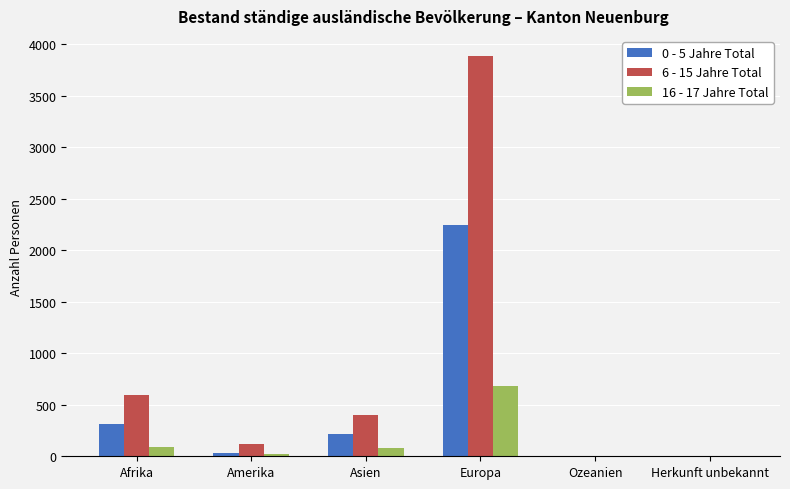

At which category is the sum across all series the highest?

Europa